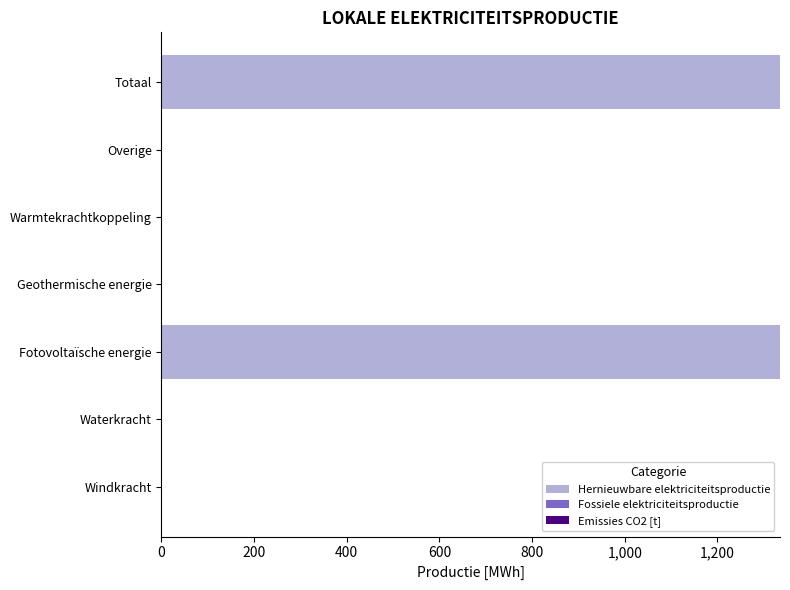

True or false: the data shows 0.0 at Windkracht.

True